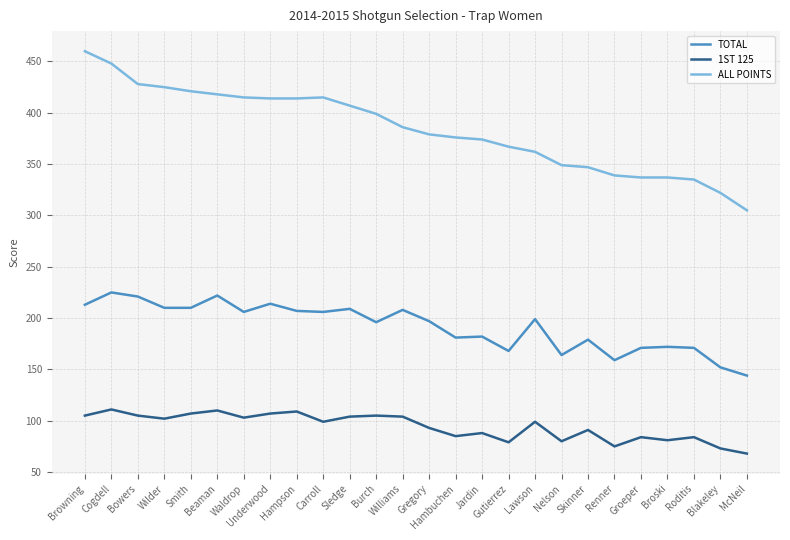

Where does the 1ST 125 series first go above 99?

Browning